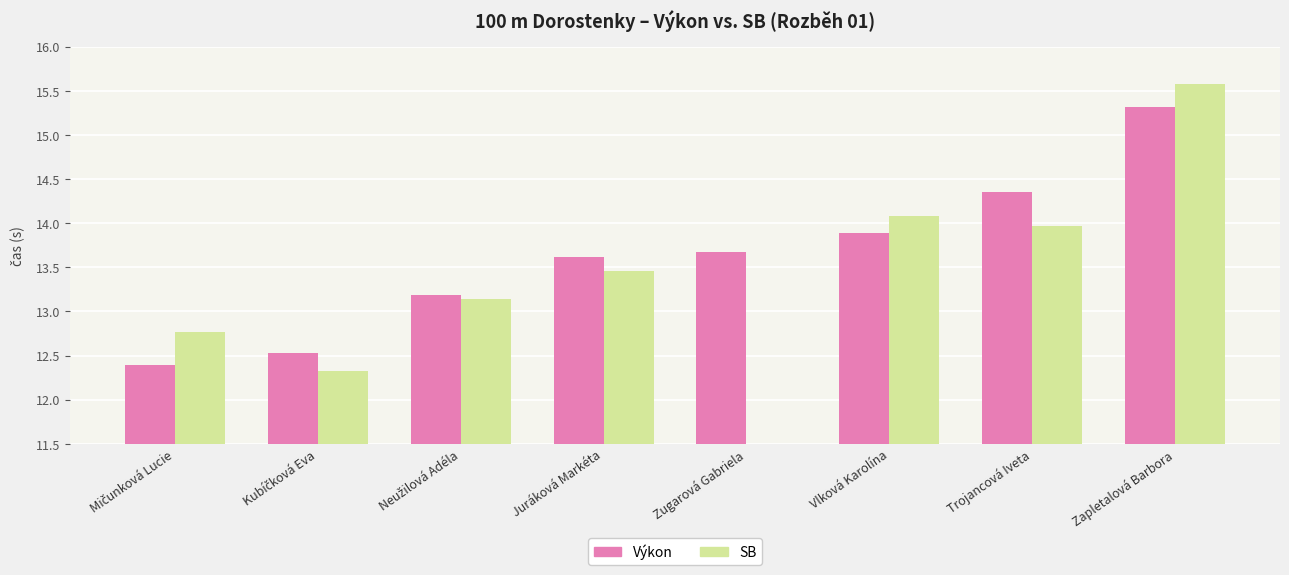

Reading right to left, extract all data points from this chart.

Výkon: Zapletalová Barbora=15.3	Trojancová Iveta=14.3	Vlková Karolína=13.9	Zugarová Gabriela=13.7	Juráková Markéta=13.6	Neužilová Adéla=13.2	Kubíčková Eva=12.5	Mičunková Lucie=12.4
SB: Zapletalová Barbora=15.6	Trojancová Iveta=14.0	Vlková Karolína=14.1	Zugarová Gabriela=0.0	Juráková Markéta=13.5	Neužilová Adéla=13.1	Kubíčková Eva=12.3	Mičunková Lucie=12.8